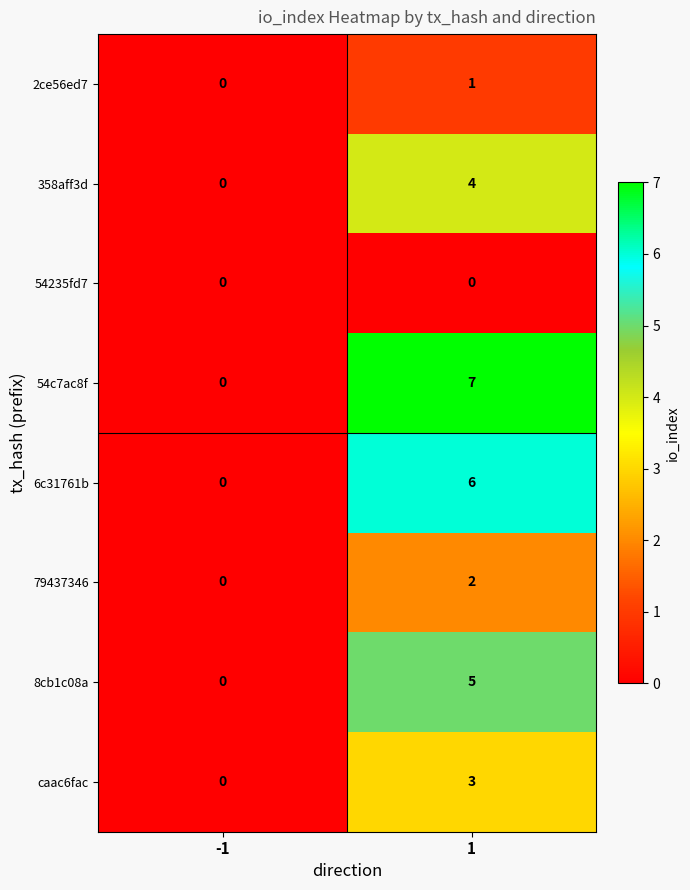

What is the highest value of the caac6fac series?

3